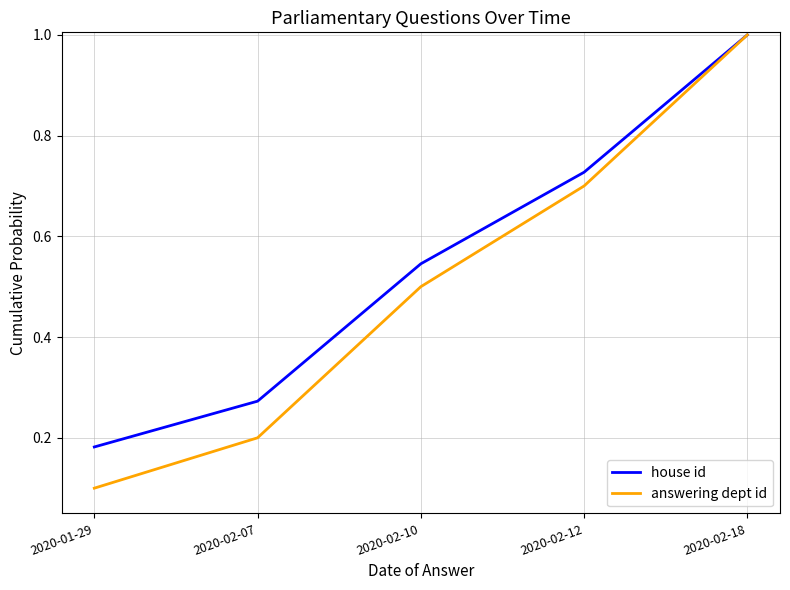

Between 2020-01-29 and 2020-02-10, which series saw the biggest shift?

answering dept id